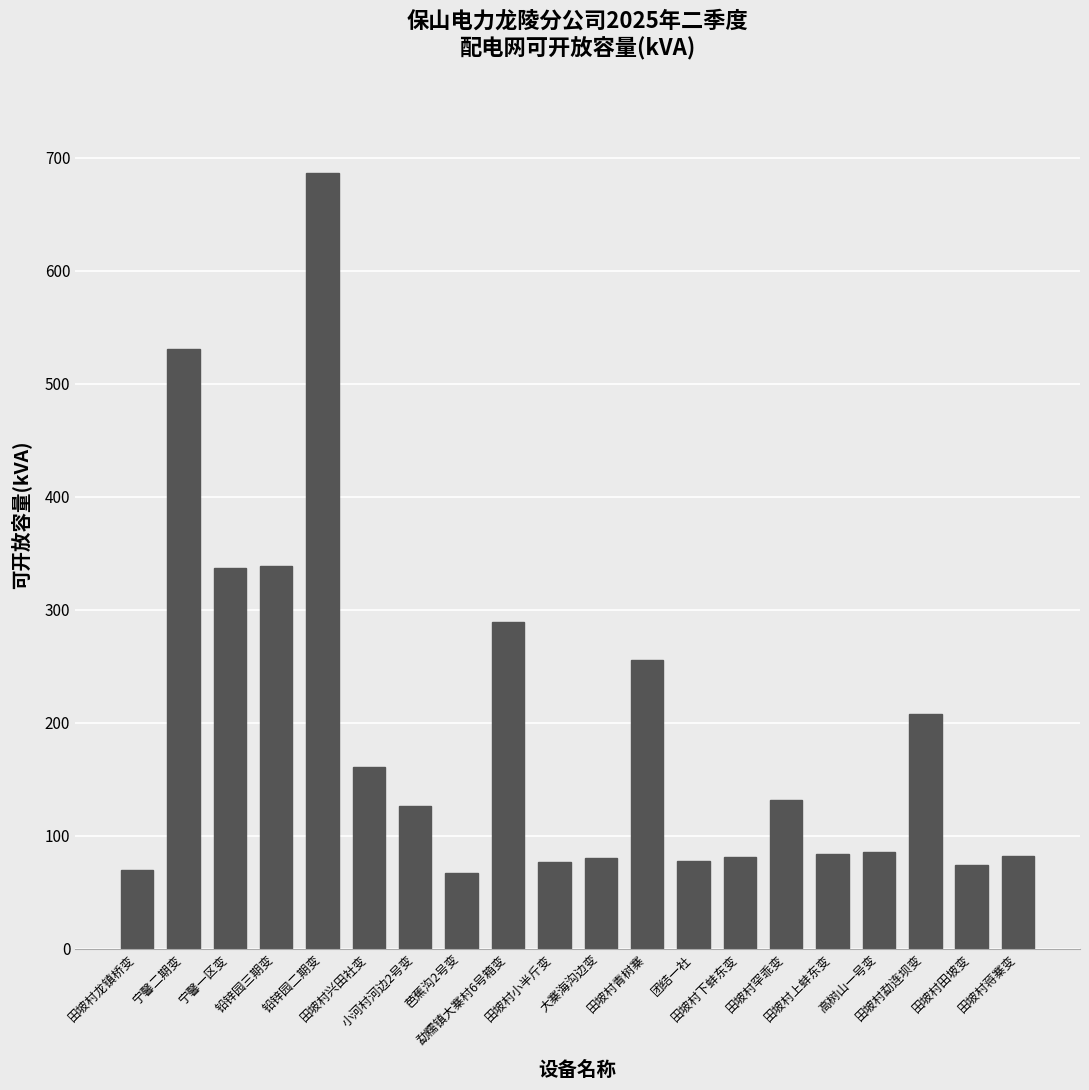

What is the maximum value shown in the chart?

686.2